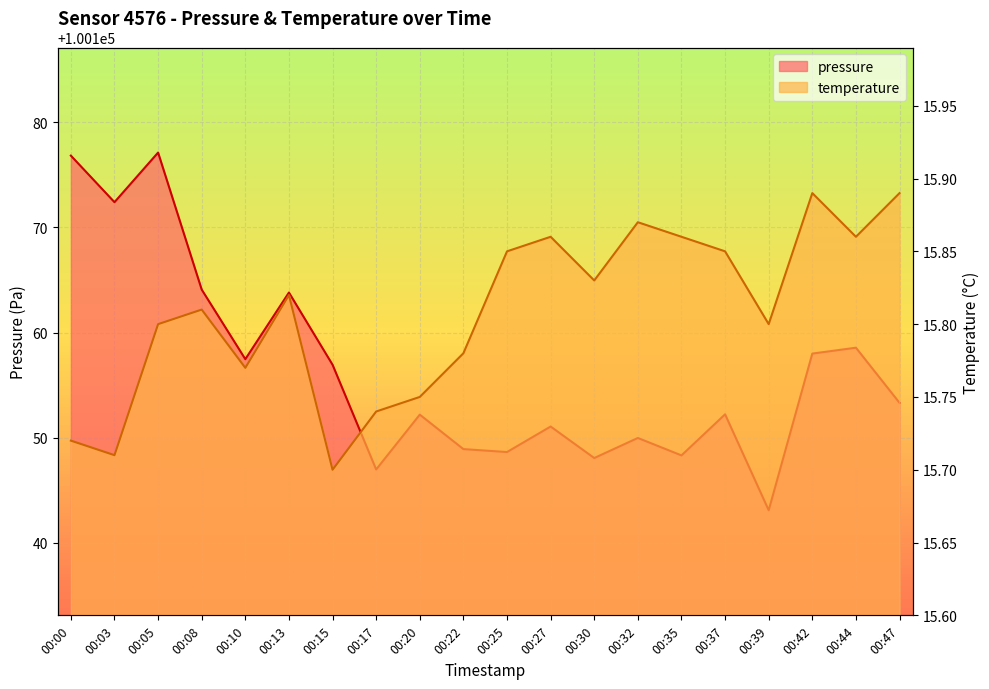

At 00:22, list the series in order from largest to smallest.

pressure, temperature